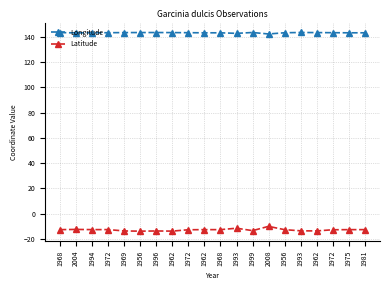

How many distinct data groups are displayed?

2